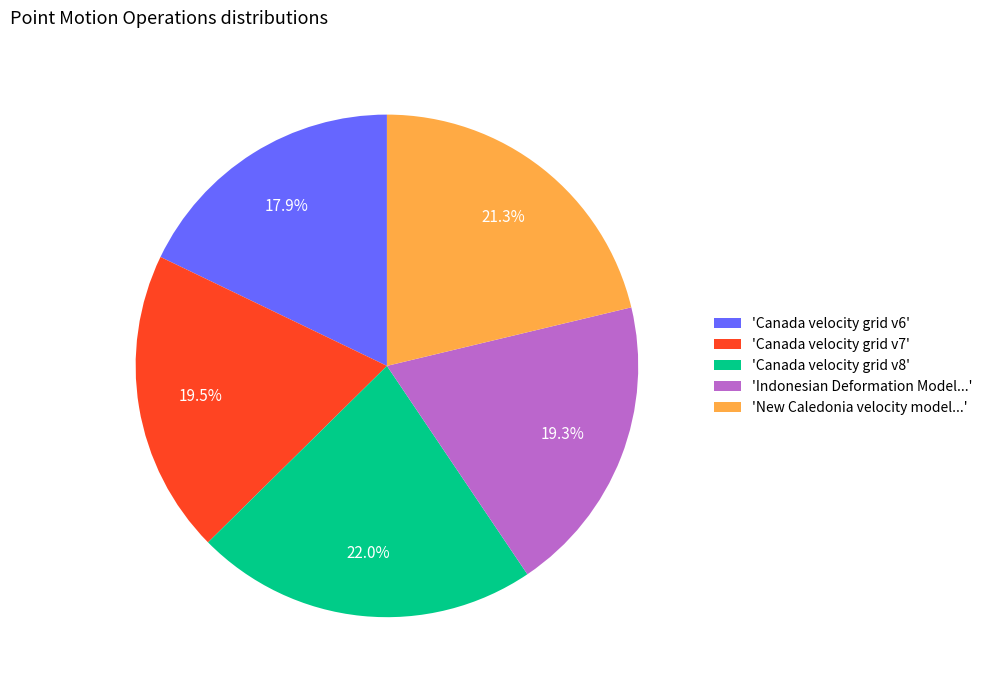

Is there a majority slice in this chart?

No